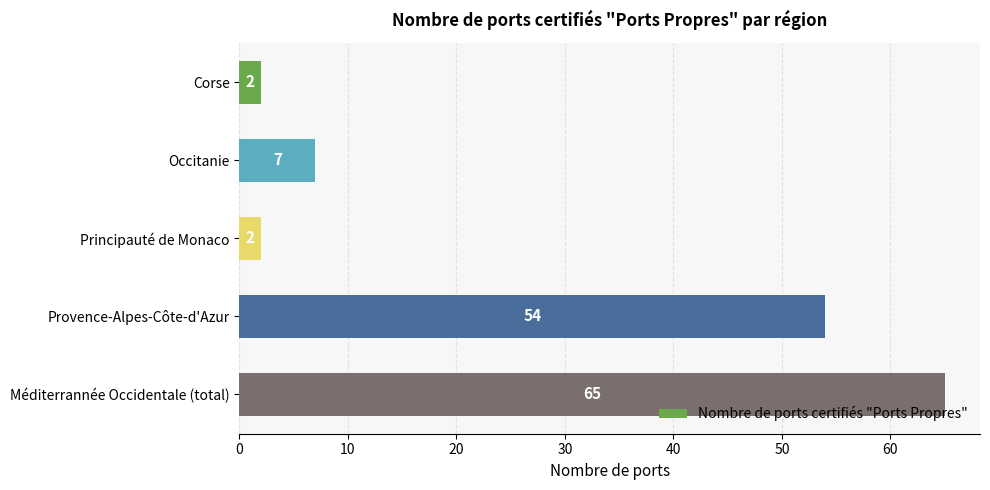

What position from the bottom is Méditerrannée Occidentale (total)?

1